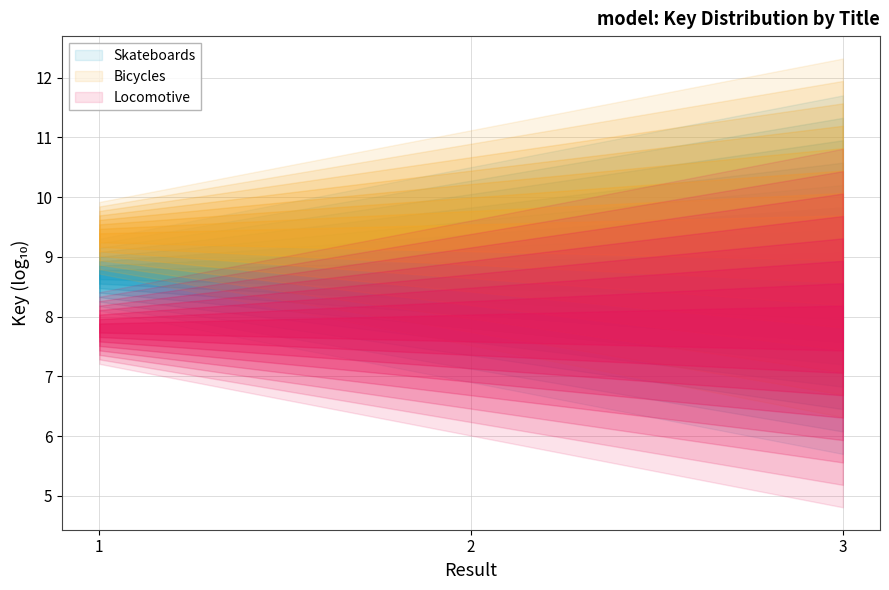

True or false: Locomotive has a value of 40050352 at Paper Over Board.

False